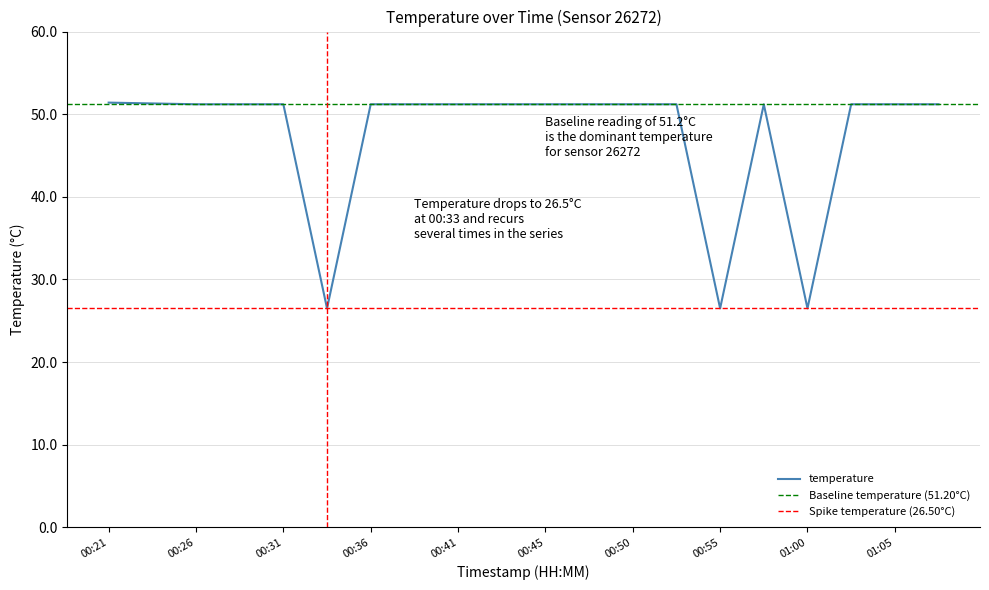

What is the label of the 18th point from the right?

00:26